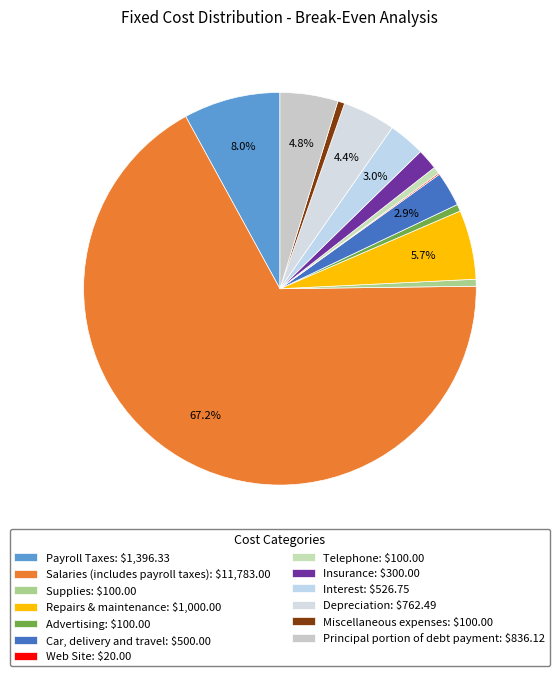

Combined, do Repairs & maintenance and Telephone account for over 50%?

No